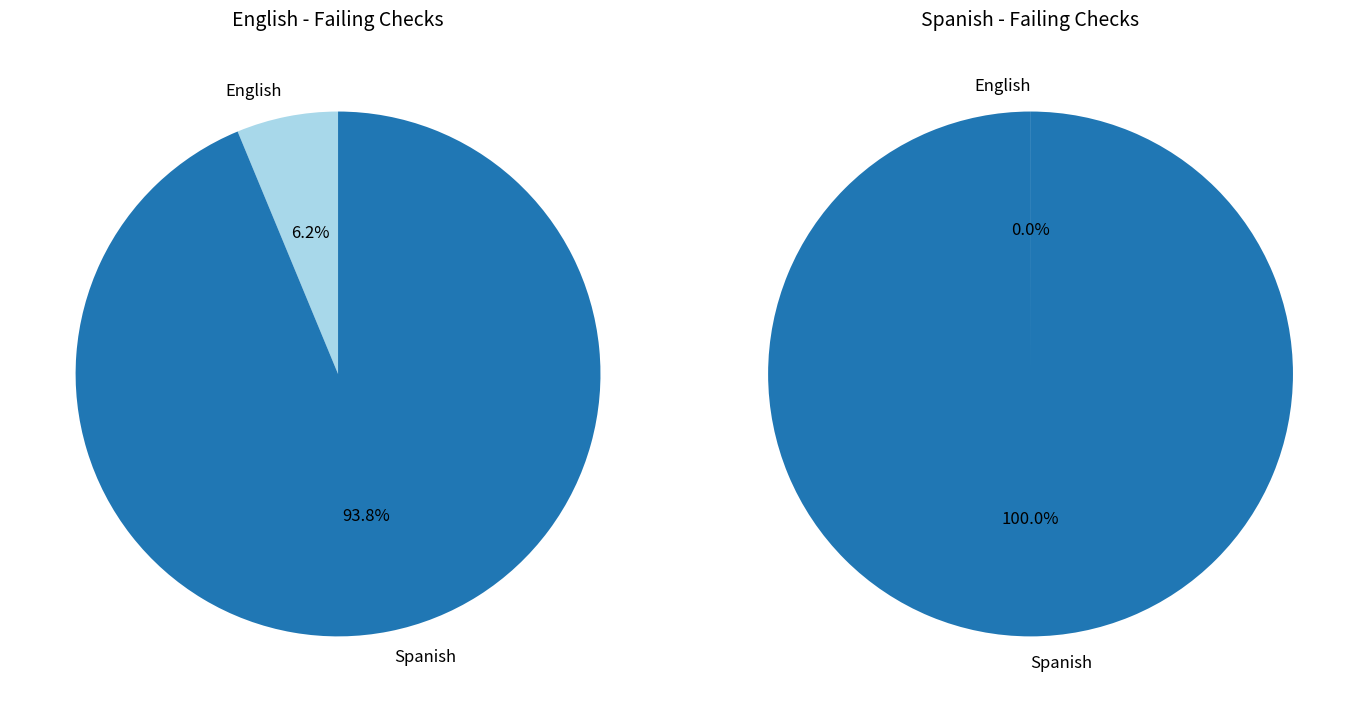

The English slice represents 89% of the pie. True or false?

False